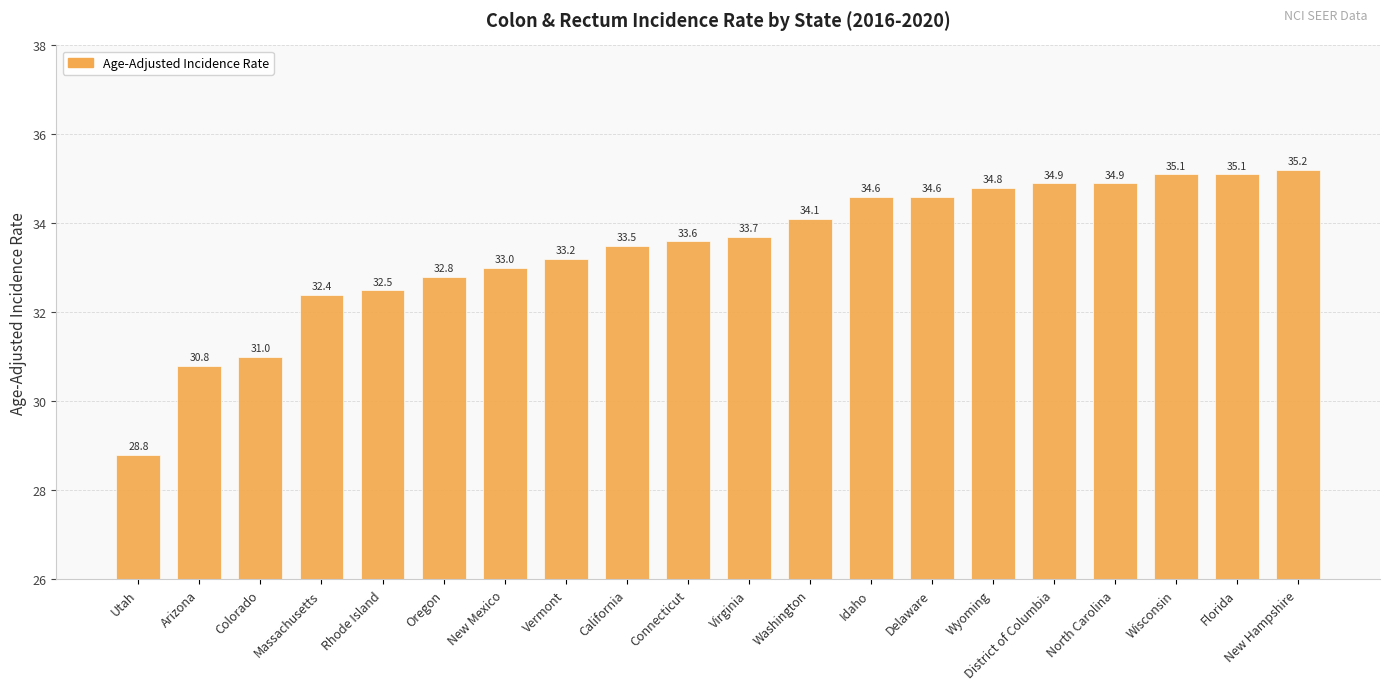

Between Washington and Arizona, which is larger?

Washington